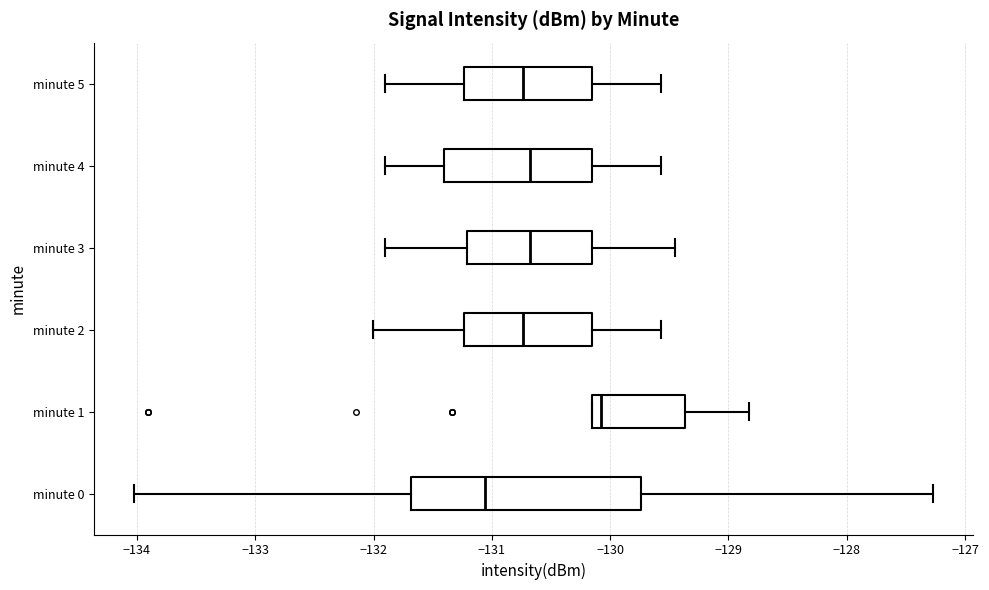

Reading bottom to top, read every box against the x-axis: the position of its median line, the range the box covers, and the ends of its whiskers. The values are not printed on the chart, so give them approximately, as read against the axis.

minute 0: median -131.1, box -131.7 to -129.7, whiskers -134.0 to -127.3
minute 1: median -130.1, box -130.2 to -129.4, whiskers -130.2 to -128.8
minute 2: median -130.7, box -131.2 to -130.2, whiskers -132.0 to -129.6
minute 3: median -130.7, box -131.2 to -130.2, whiskers -131.9 to -129.5
minute 4: median -130.7, box -131.4 to -130.2, whiskers -131.9 to -129.6
minute 5: median -130.7, box -131.2 to -130.2, whiskers -131.9 to -129.6